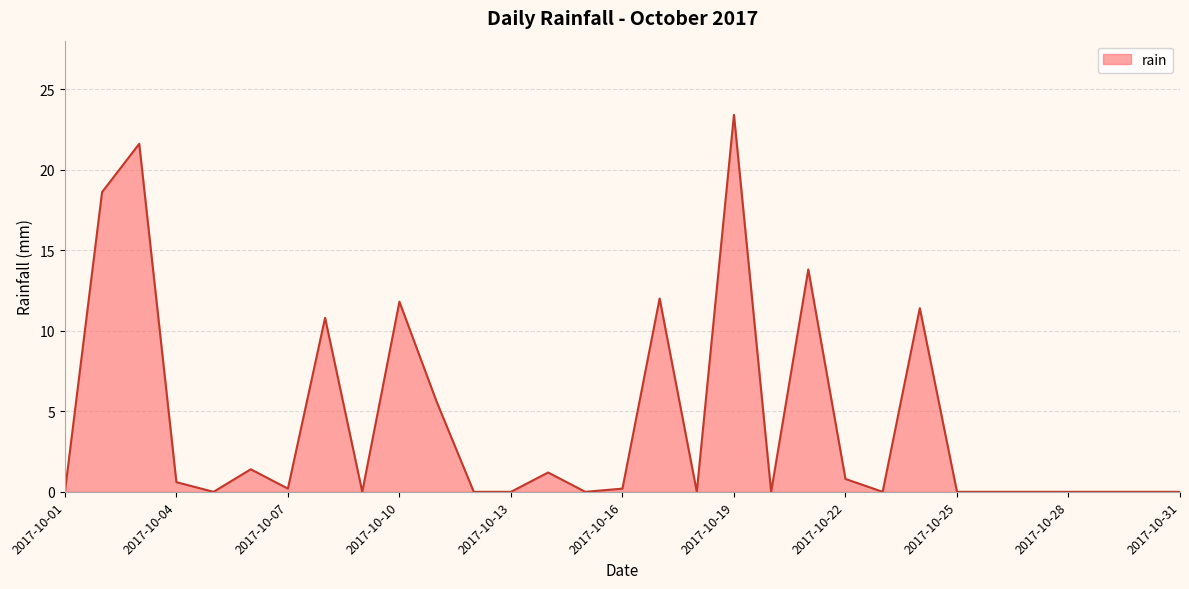

List the labels in order of value, largest first.

2017-10-19, 2017-10-03, 2017-10-02, 2017-10-21, 2017-10-17, 2017-10-10, 2017-10-24, 2017-10-08, 2017-10-11, 2017-10-06, 2017-10-14, 2017-10-22, 2017-10-04, 2017-10-07, 2017-10-16, 2017-10-01, 2017-10-05, 2017-10-09, 2017-10-12, 2017-10-13, 2017-10-15, 2017-10-18, 2017-10-20, 2017-10-23, 2017-10-25, 2017-10-26, 2017-10-27, 2017-10-28, 2017-10-29, 2017-10-30, 2017-10-31